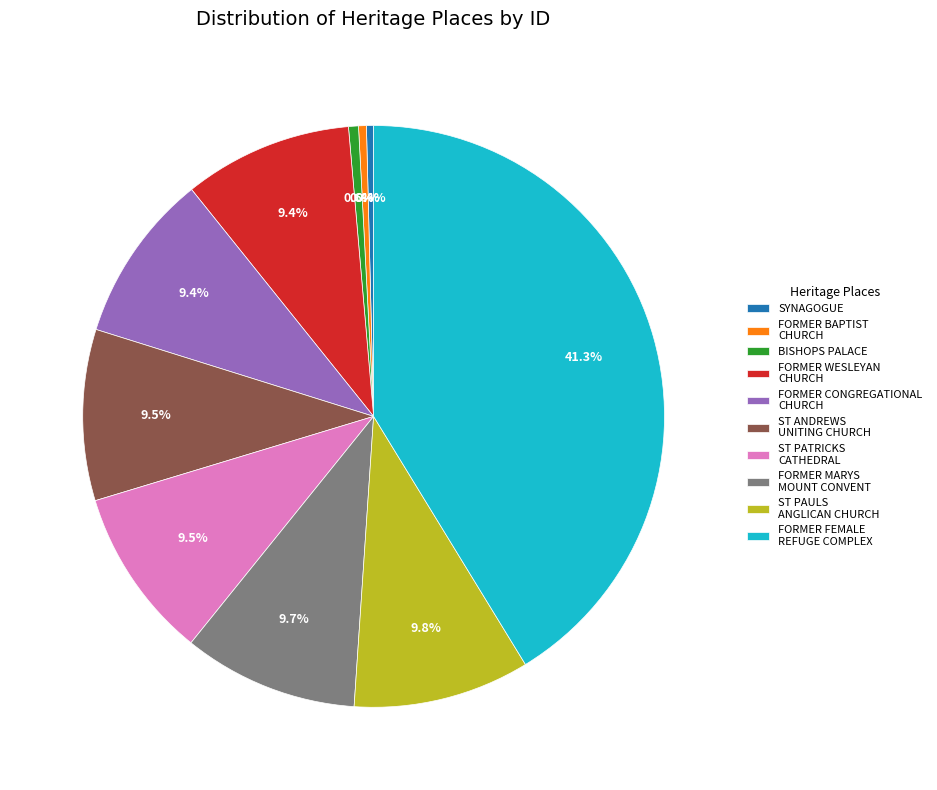

Which has a higher value, BISHOPS PALACE or ST PAULS ANGLICAN CHURCH?

ST PAULS ANGLICAN CHURCH